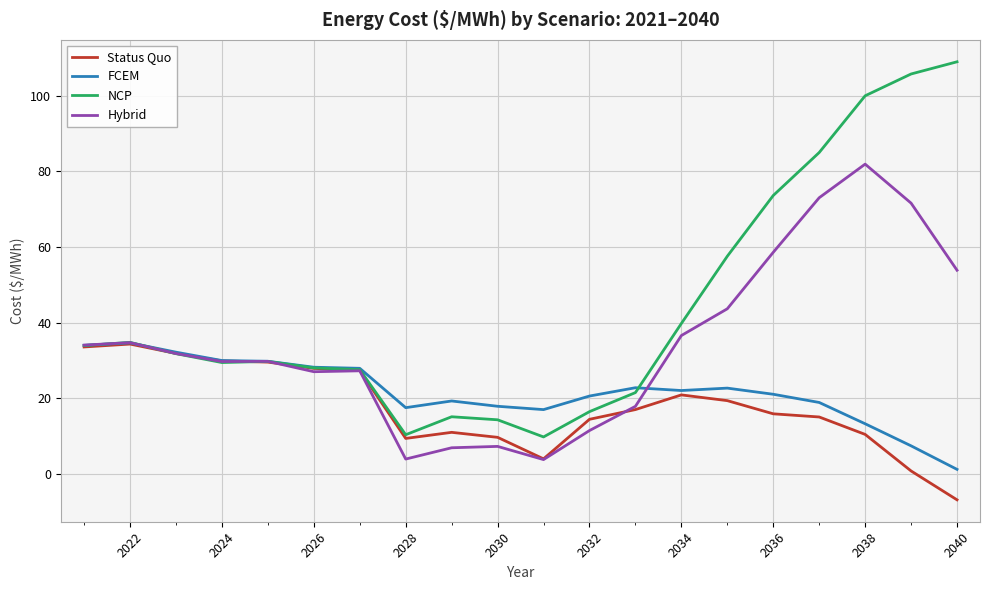

Which series has the largest total across all categories?

NCP